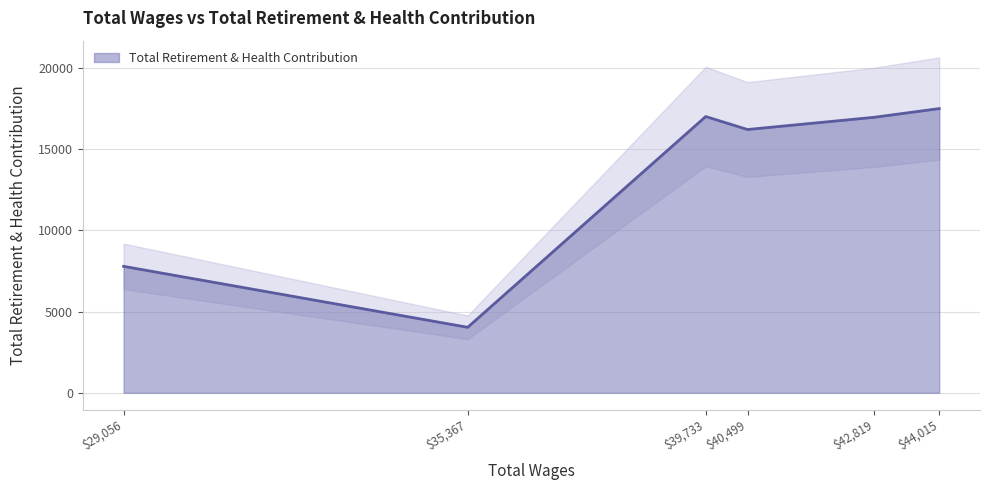

Where is Total Retirement & Health Contribution nearest to the value 10769?

$29,056